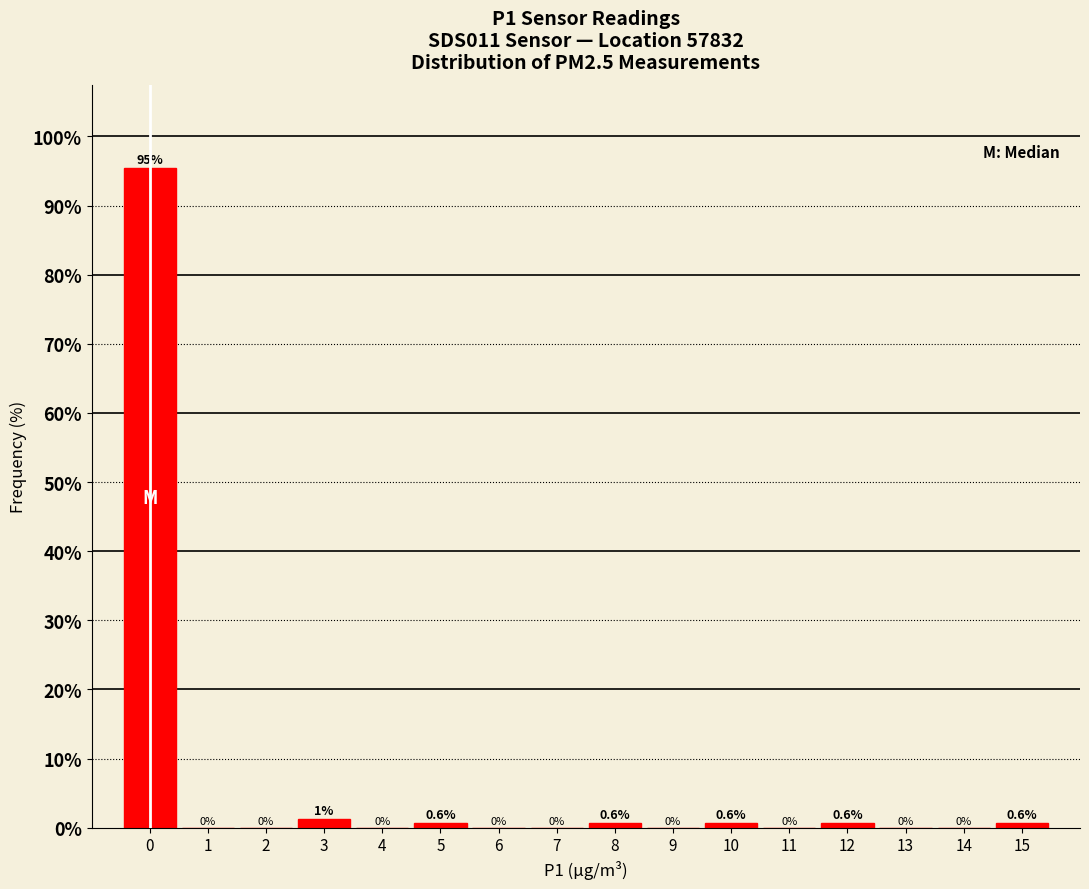

Which range on the x-axis has the tallest bar?

-0.5 to 0.5